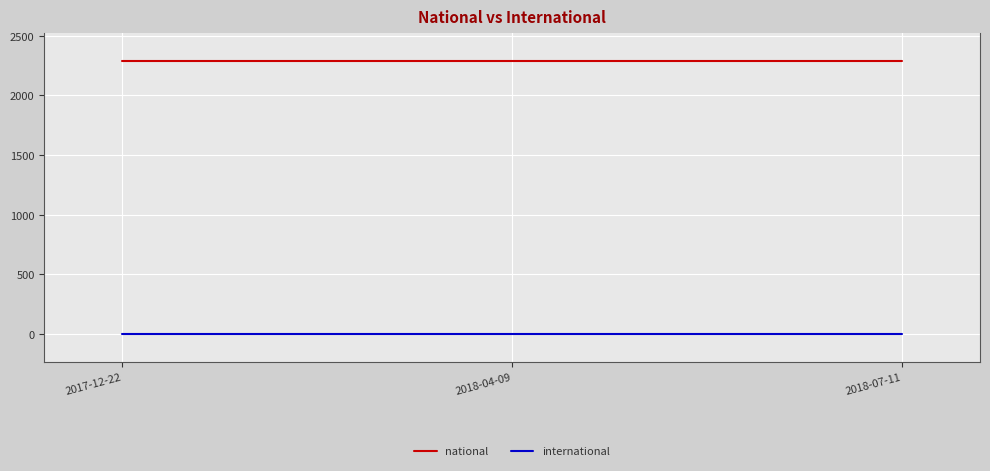

What is the lowest value of the national series?

2291